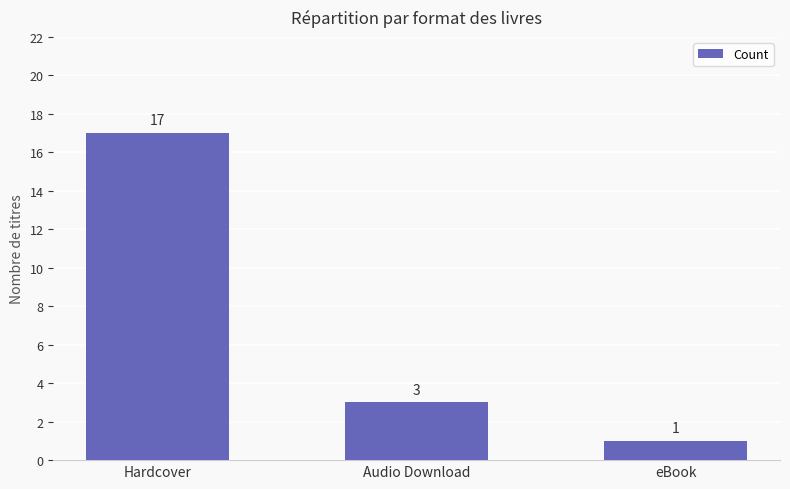

What is the change in value from Audio Download to eBook?

-2